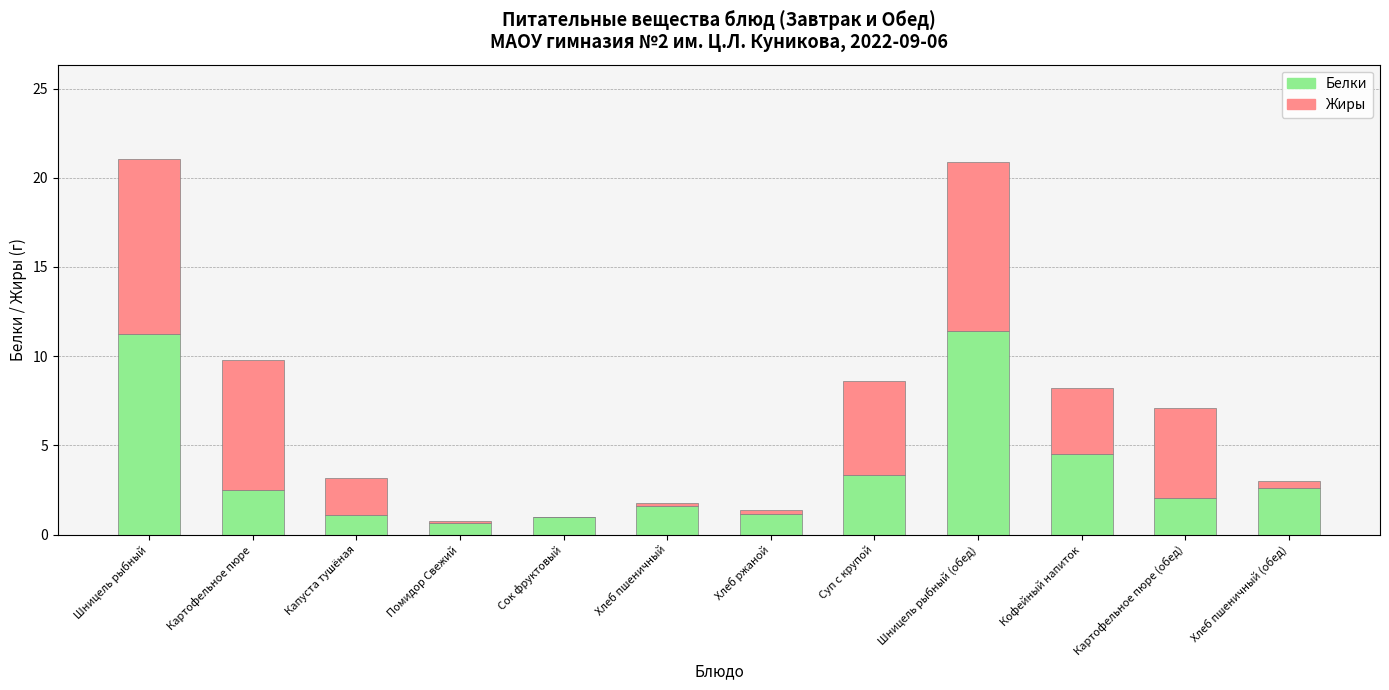

What is the highest value of the Белки series?

11.4